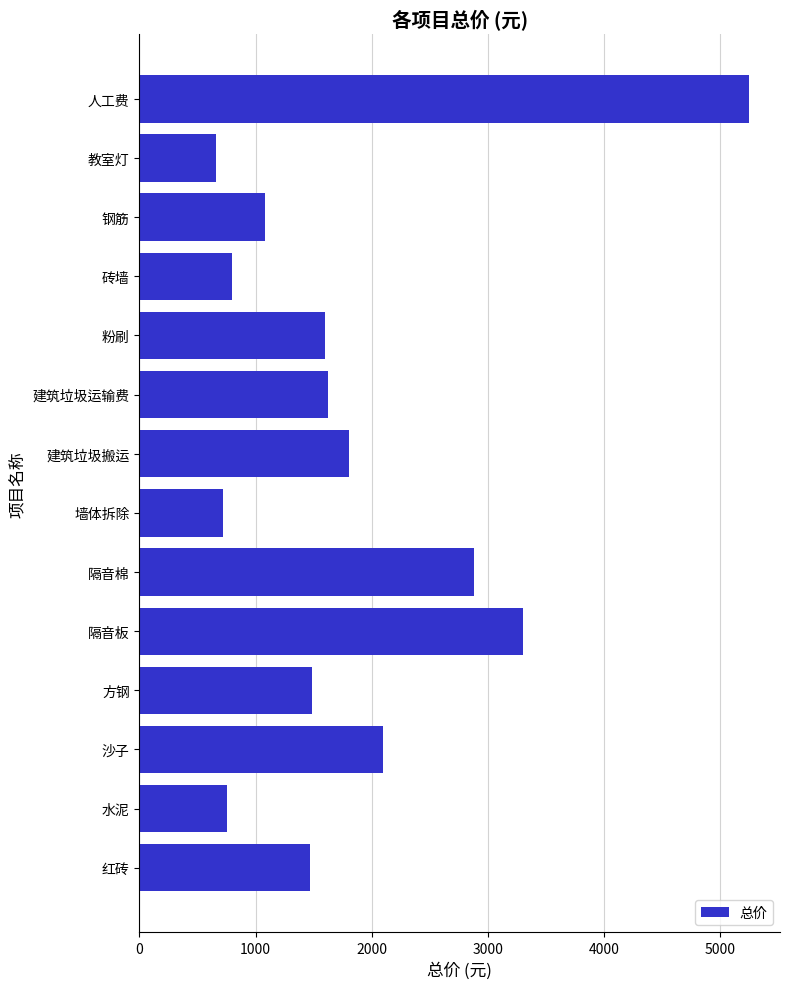

Where is the data nearest to the value 2955?

隔音棉